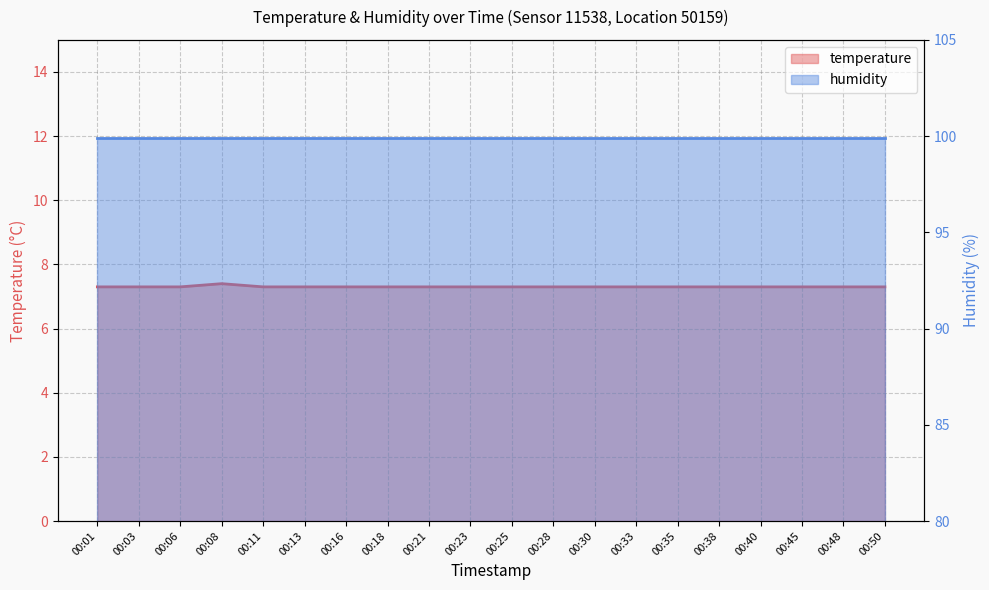

Reading left to right, what are all the values shown in this chart?

00:01=7.3	00:03=7.3	00:06=7.3	00:08=7.4	00:11=7.3	00:13=7.3	00:16=7.3	00:18=7.3	00:21=7.3	00:23=7.3	00:25=7.3	00:28=7.3	00:30=7.3	00:33=7.3	00:35=7.3	00:38=7.3	00:40=7.3	00:45=7.3	00:48=7.3	00:50=7.3